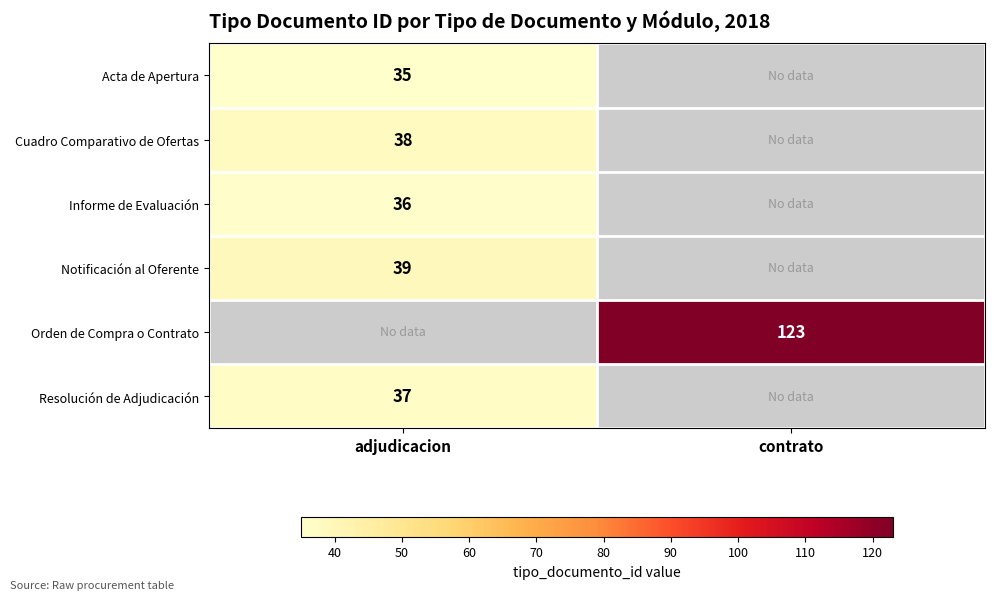

The Cuadro Comparativo de Ofertas series shows 38 at adjudicacion. True or false?

True